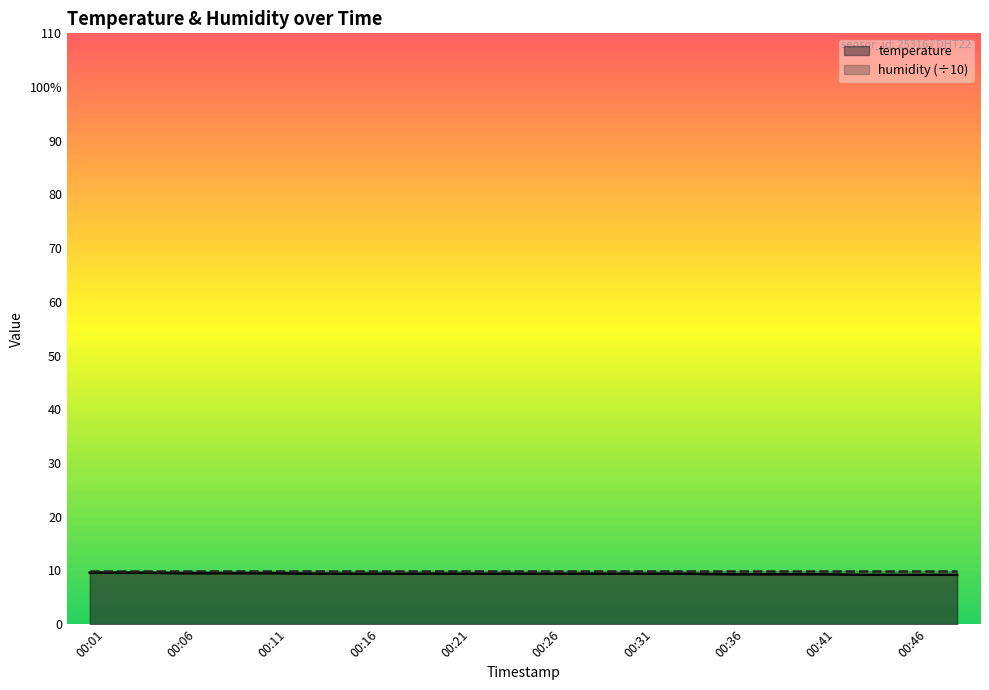

What are all the series names shown in the legend?

temperature, humidity (÷10)